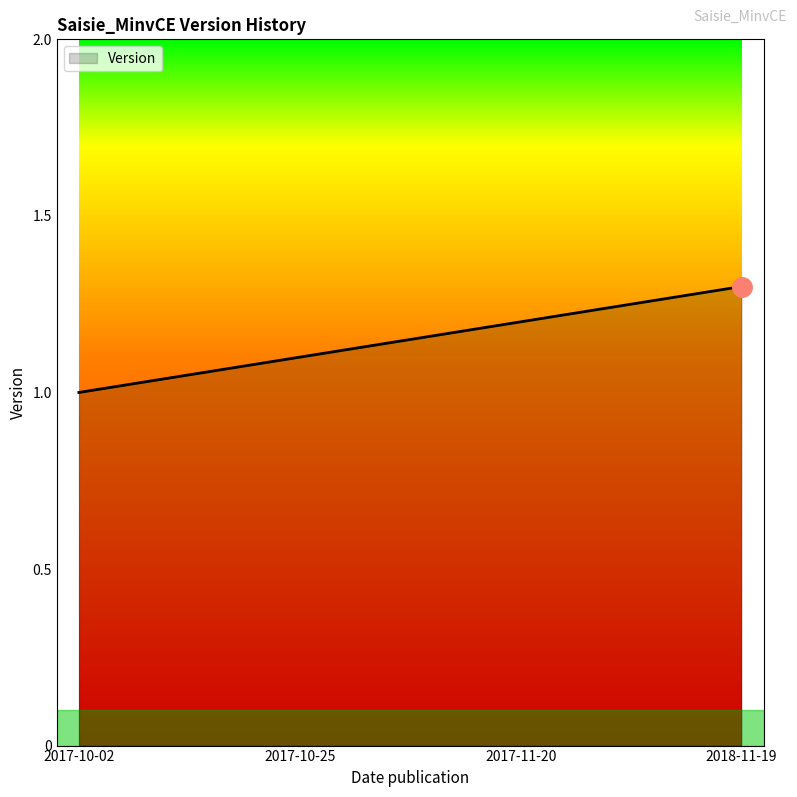

What position from the left is 2017-10-02?

1